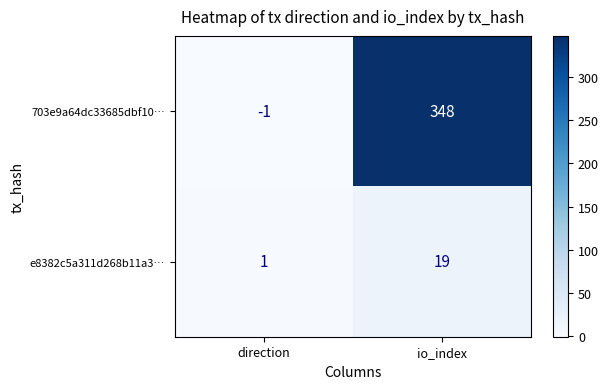

The value of 703e9a64dc33685dbf10… at io_index is 348. True or false?

True